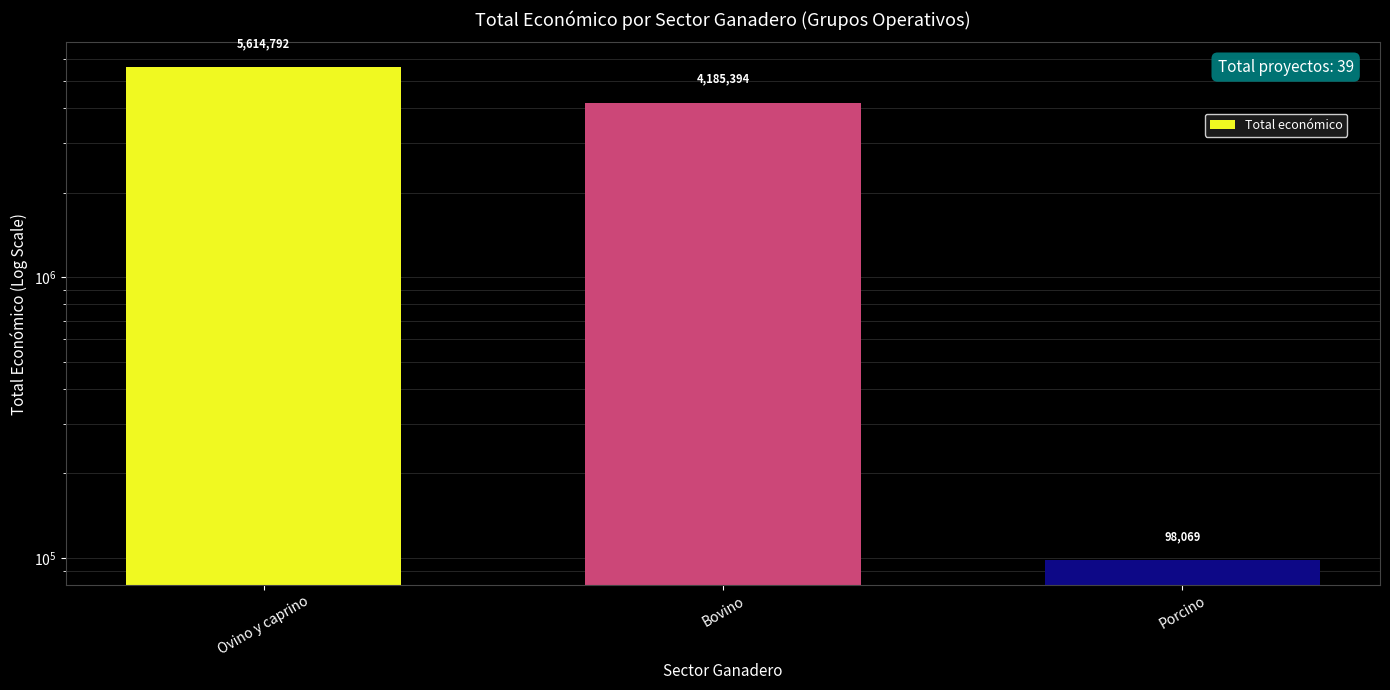

Which category has the lowest value across all series?

Porcino